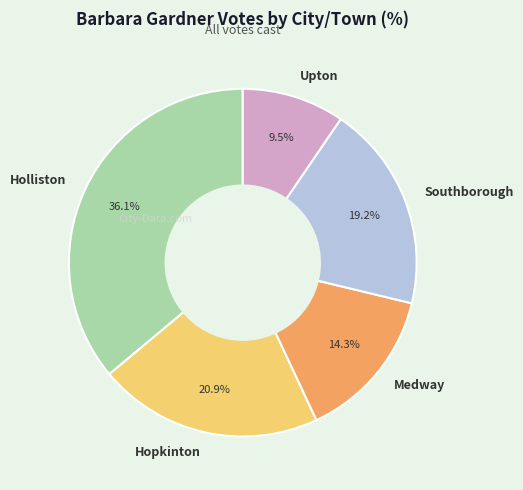

Is it true that Medway is 27% of the pie?

False